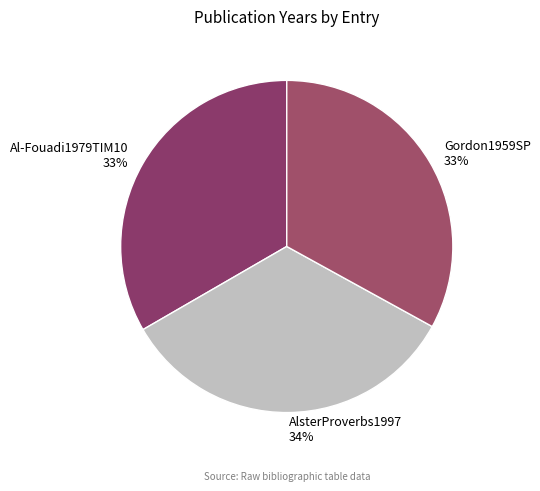

To the nearest percent, what percentage of the pie is Al-Fouadi1979TIM10?

33%